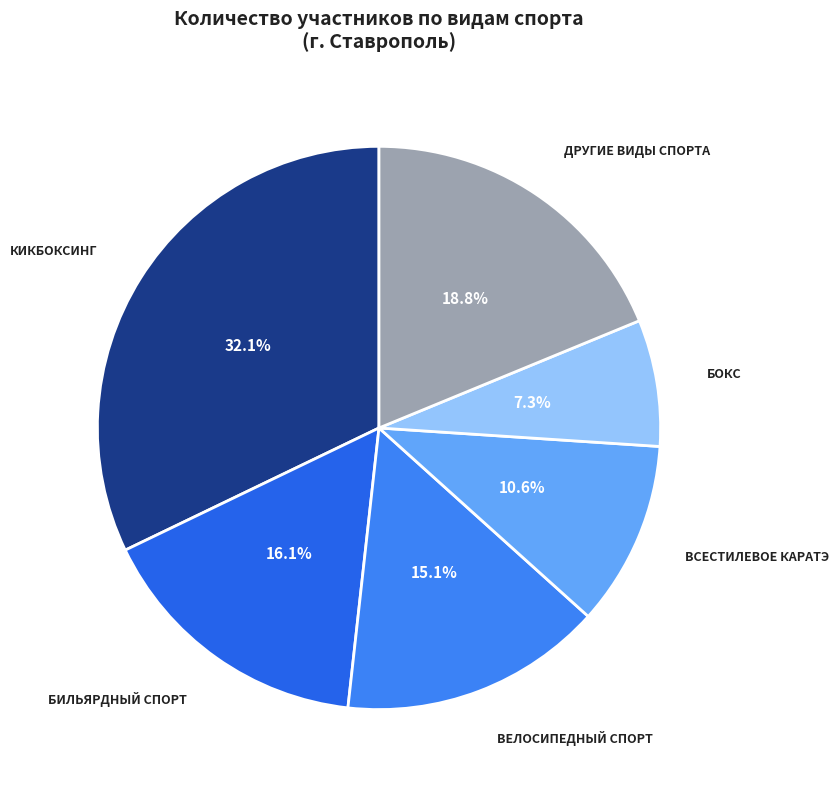

What is the largest slice in the pie chart?

КИКБОКСИНГ